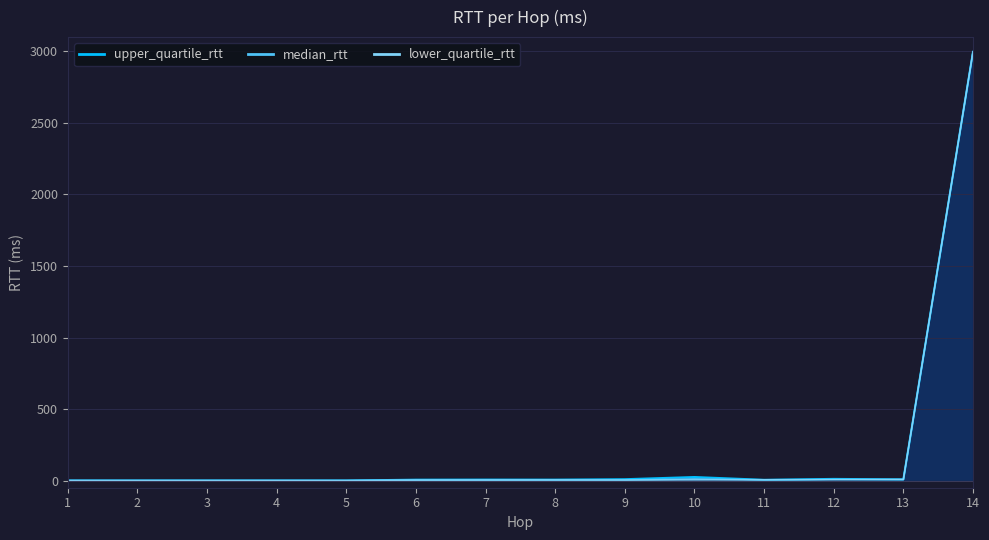

Is the value of upper_quartile_rtt at 2 greater than the value of median_rtt at 14?

No